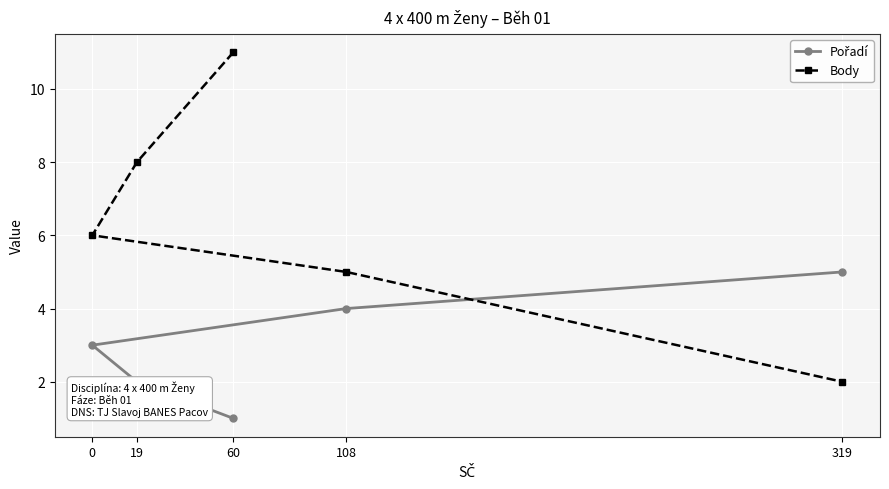

Reading left to right, what are all the values shown in this chart?

Pořadí: 60=1	19=2	0=3	108=4	319=5
Body: 60=11	19=8	0=6	108=5	319=2